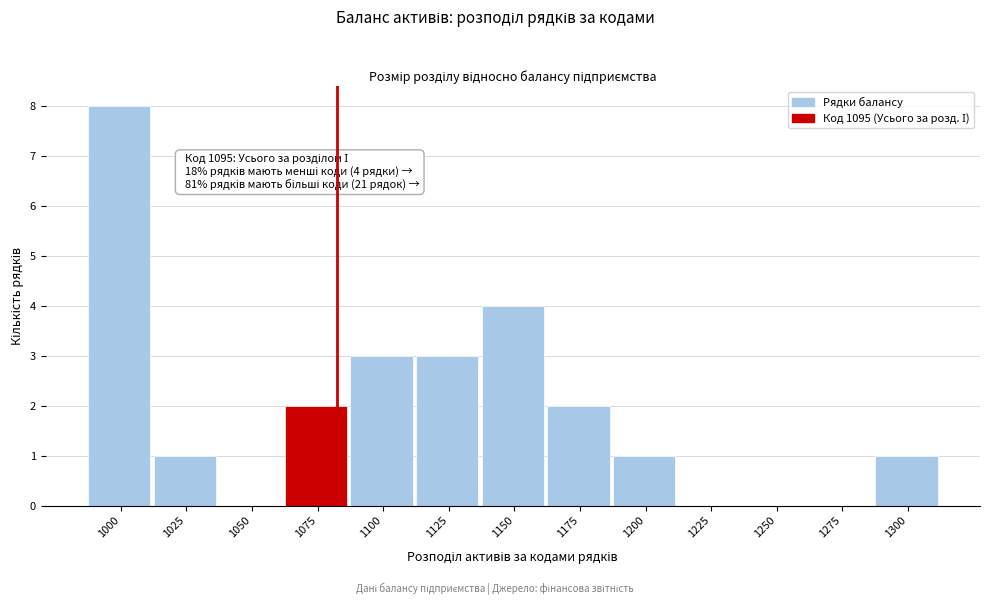

Reading left to right, transcribe all the data shown in this chart.

1000=8	1025=1	1050=0	1075=2	1100=3	1125=3	1150=4	1175=2	1200=1	1225=0	1250=0	1275=0	1300=1